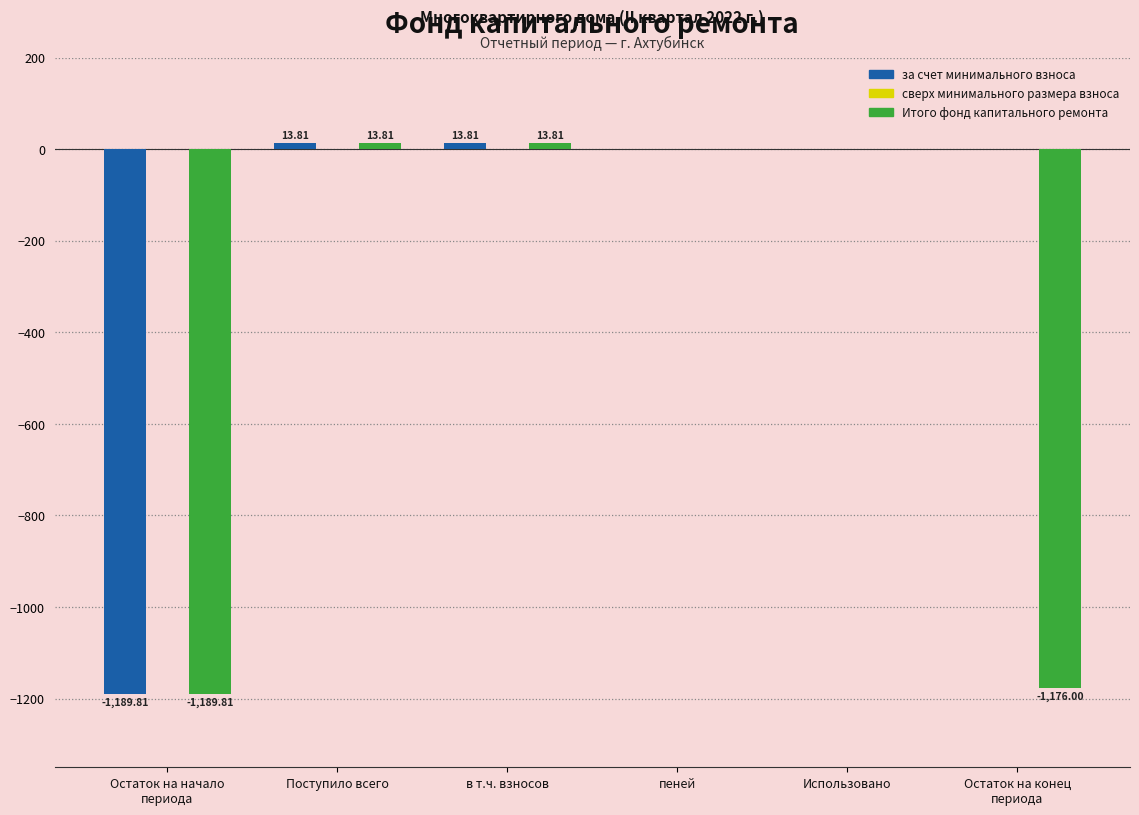

At which label does Итого фонд капитального ремонта first exceed 0?

Поступило всего